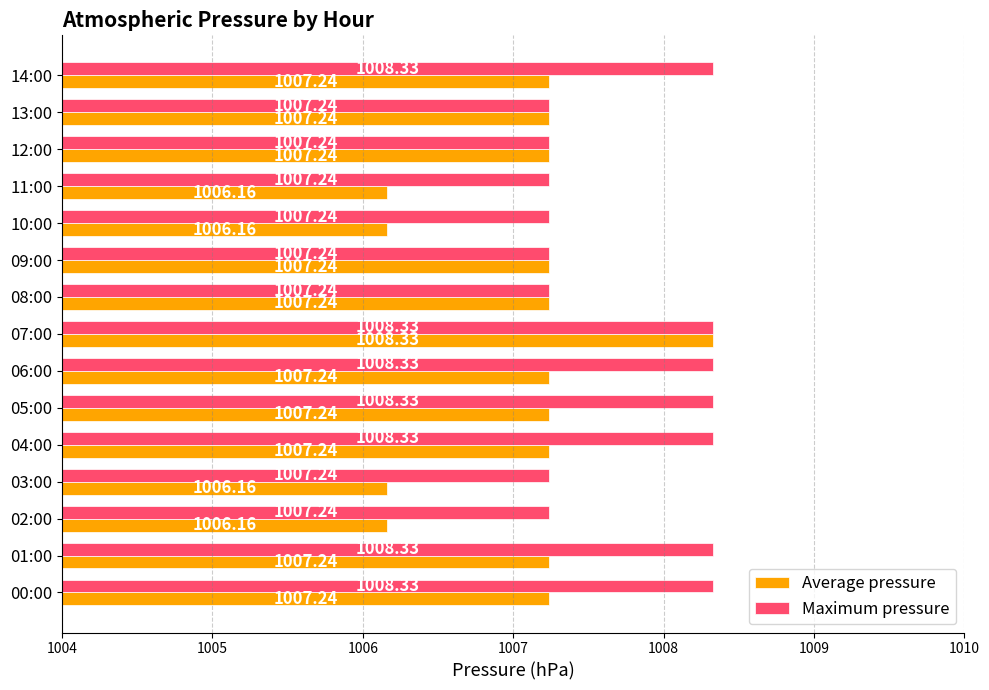

What is the sum of all Average pressure values?

15105.4